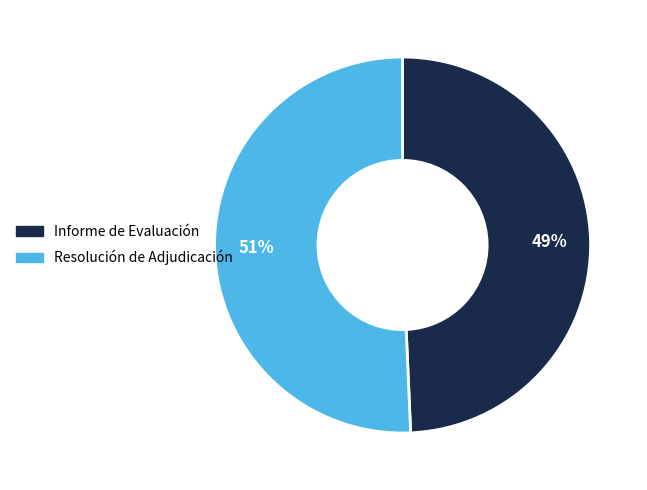

Which category has the smallest portion of the pie?

Informe de Evaluación